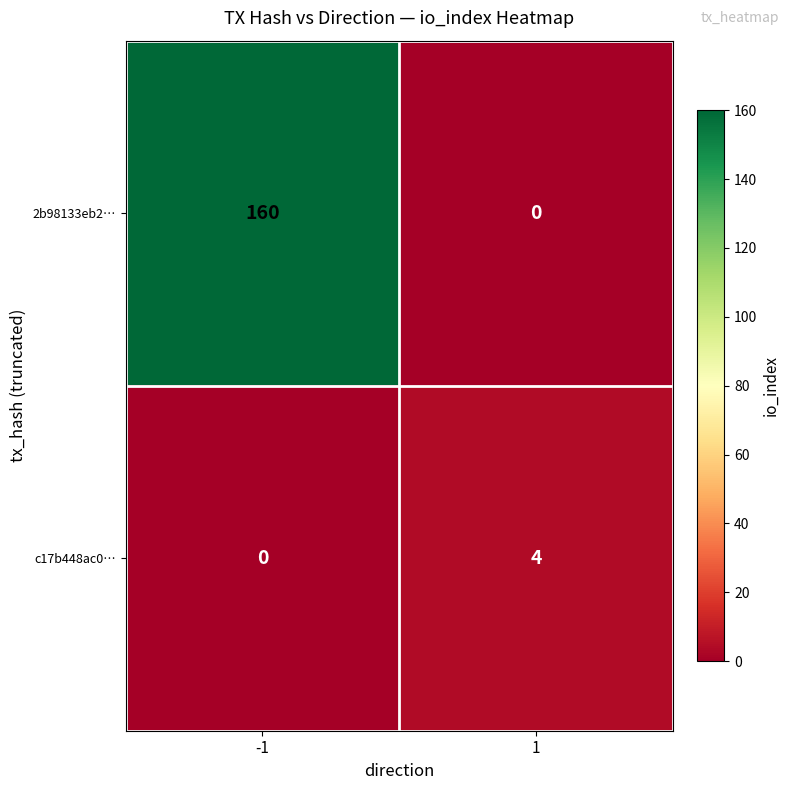

What is the spread (max minus min) of values at -1?

160